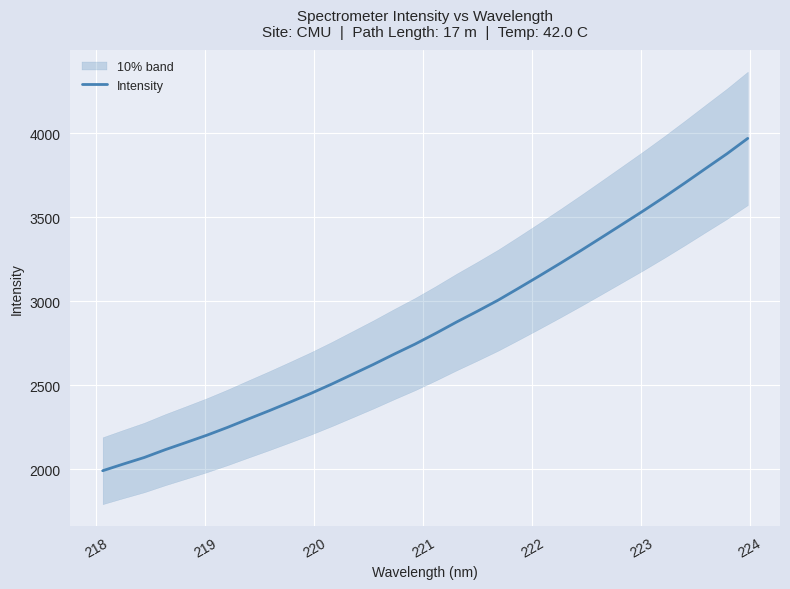

Count the number of values greater than 2810.

16